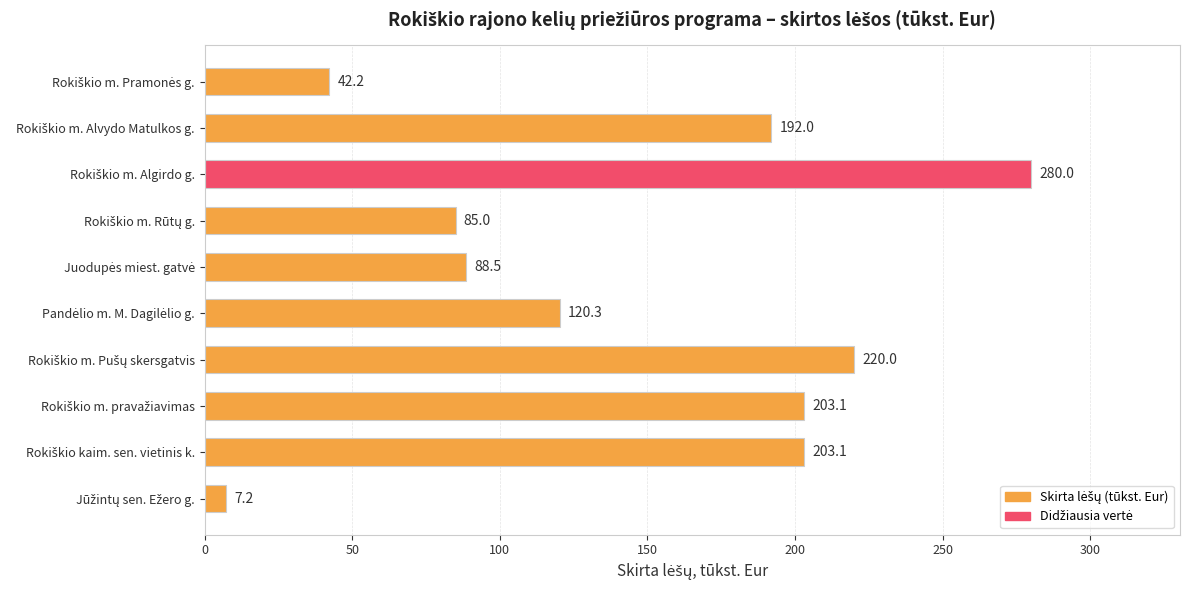

What is the value of the 5th bar from the top?

88.5